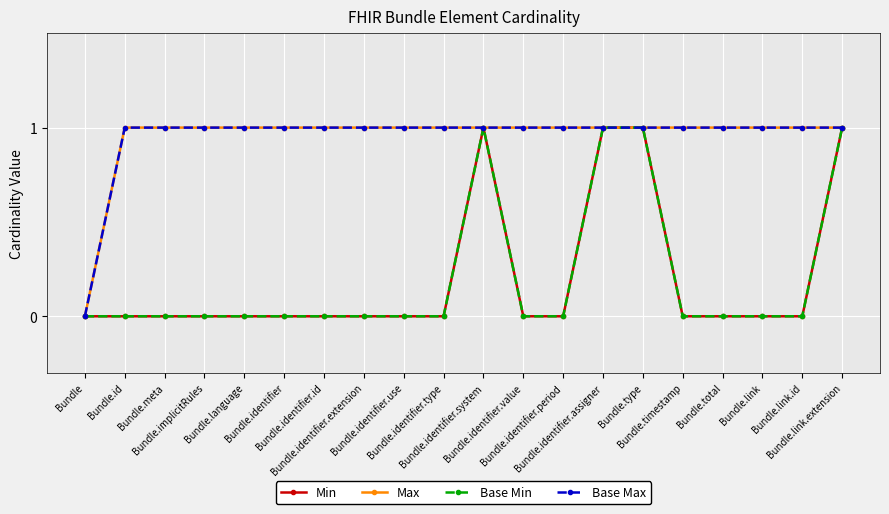

Is this an area chart (filled region under the line)?

No